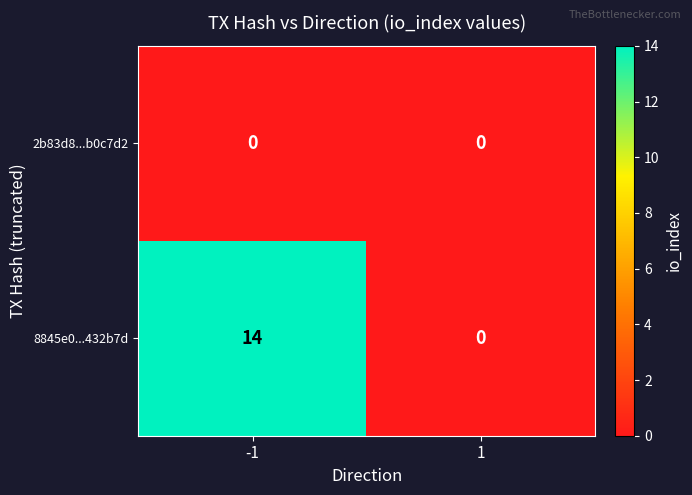

Which series has the largest range (max minus min)?

8845e0...432b7d